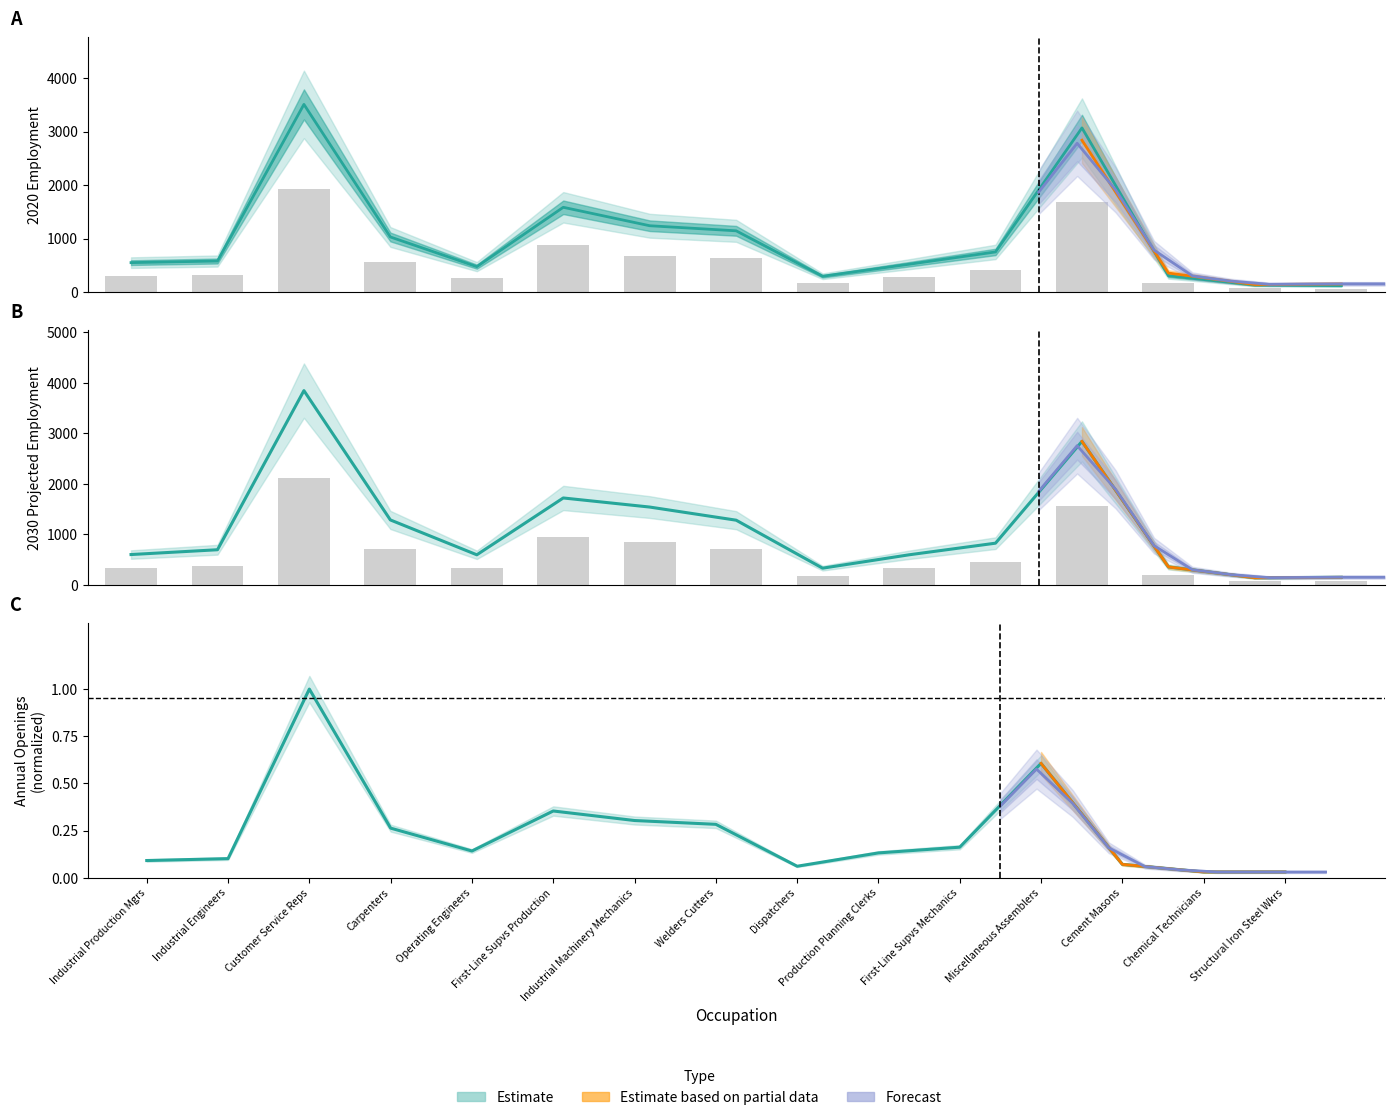

What is the difference between the highest and lowest values at 12?

354.9